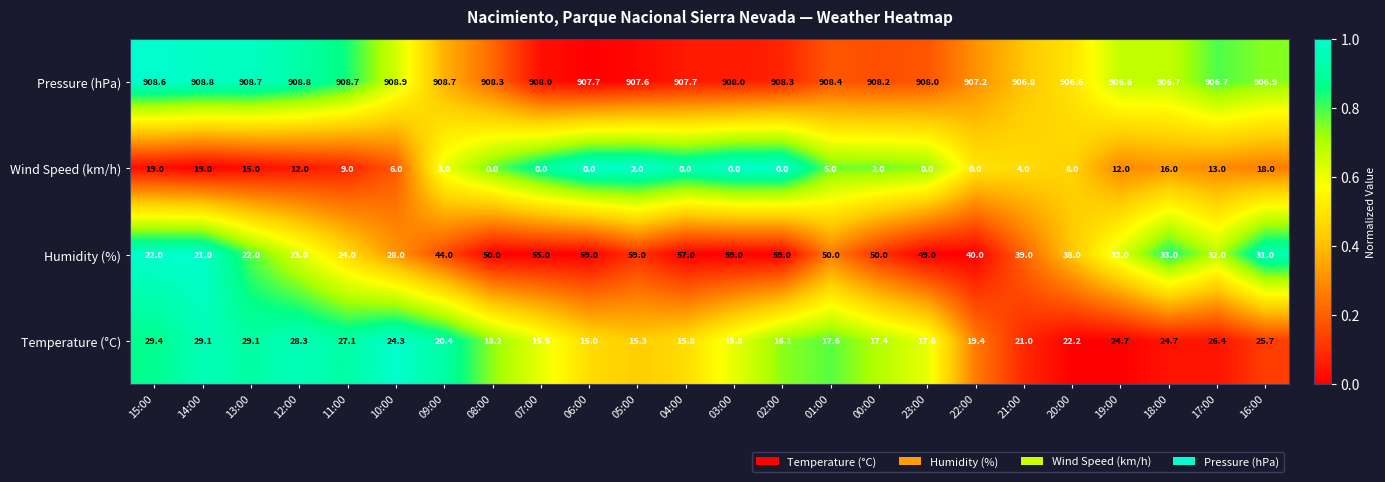

At which label is Pressure (hPa) closest to 907?

16:00